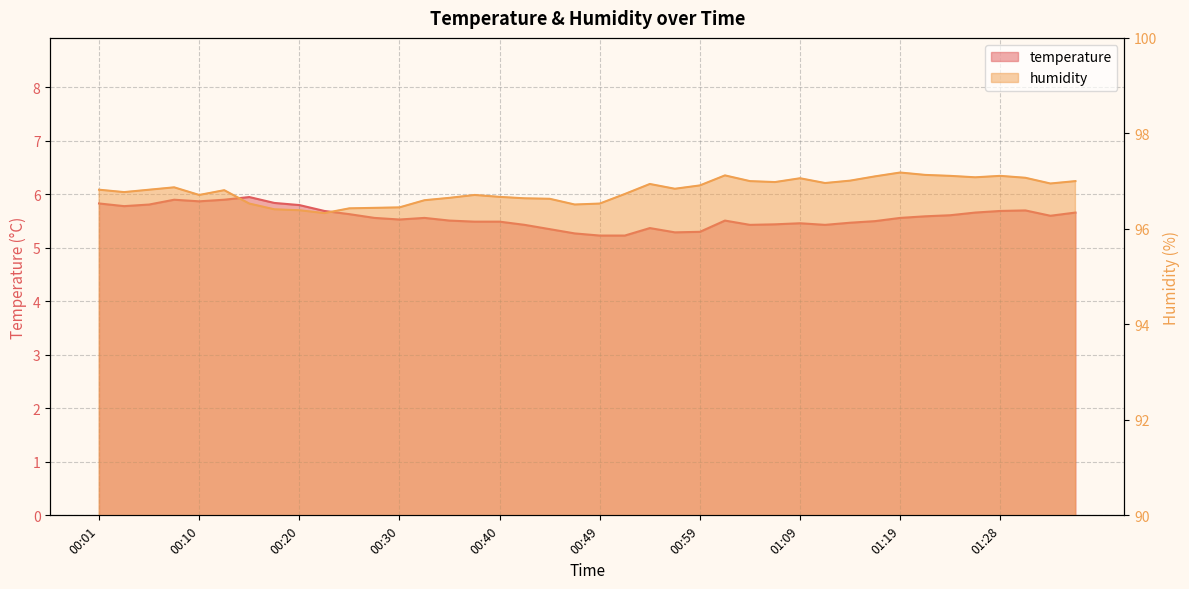

At which label is humidity closest to 96?

00:23